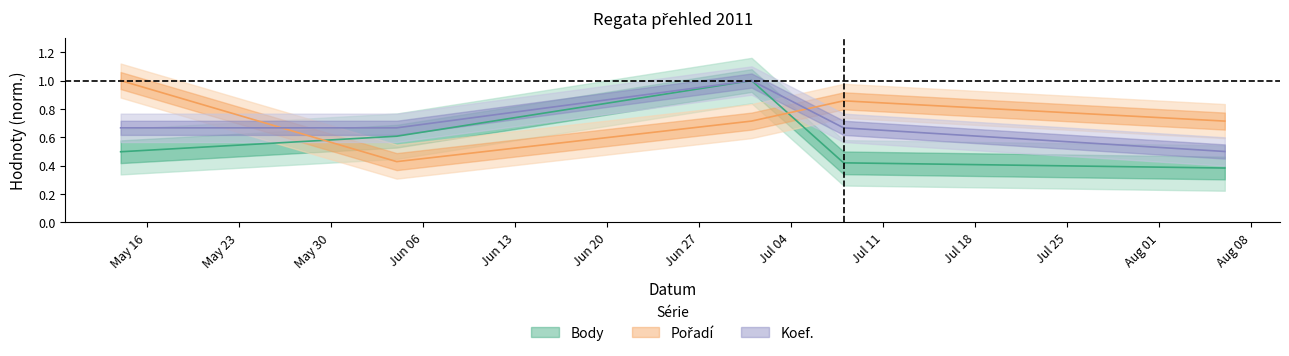

What is the highest value of the Body series?

1.0